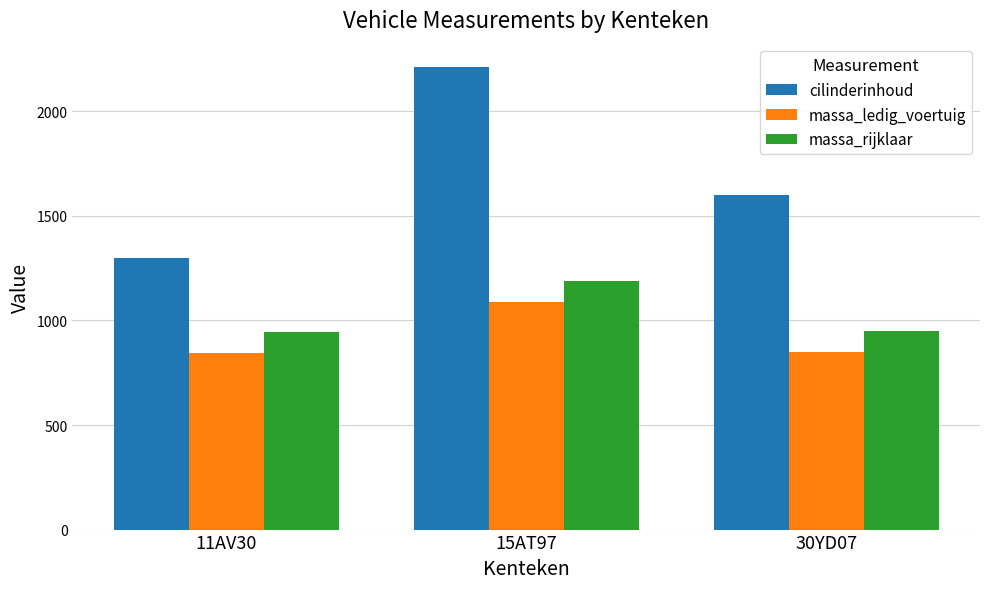

How many groups of bars are there?

3